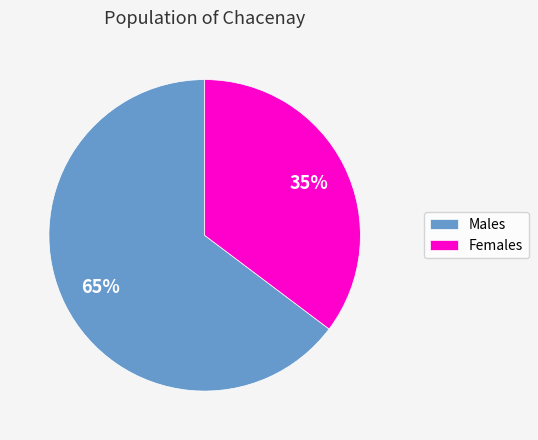

To the nearest percent, what portion does Males represent?

65%